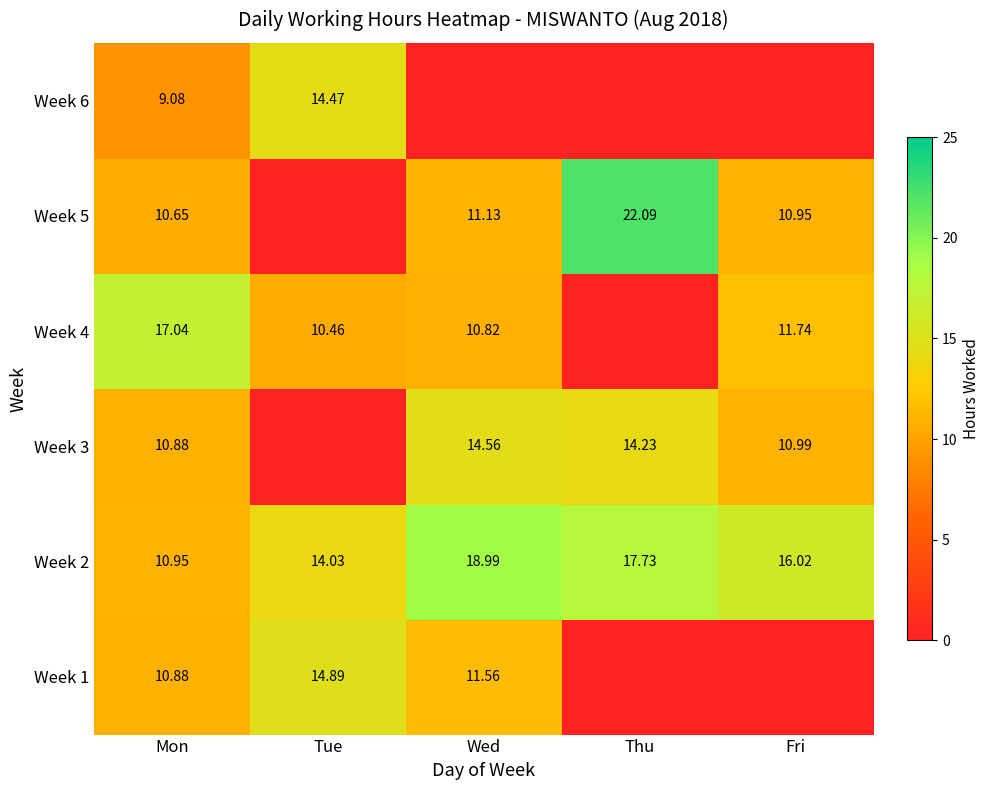

What is the spread (max minus min) of values at Fri?

16.0